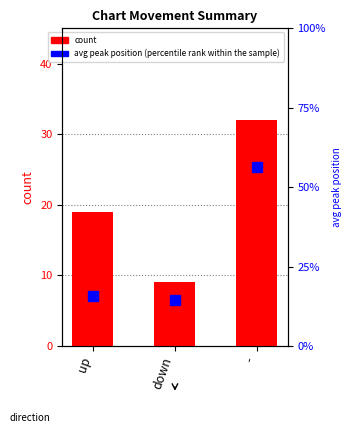

What is the difference between the avg peak position (percentile rank within the sample) values at - and down?

16.8